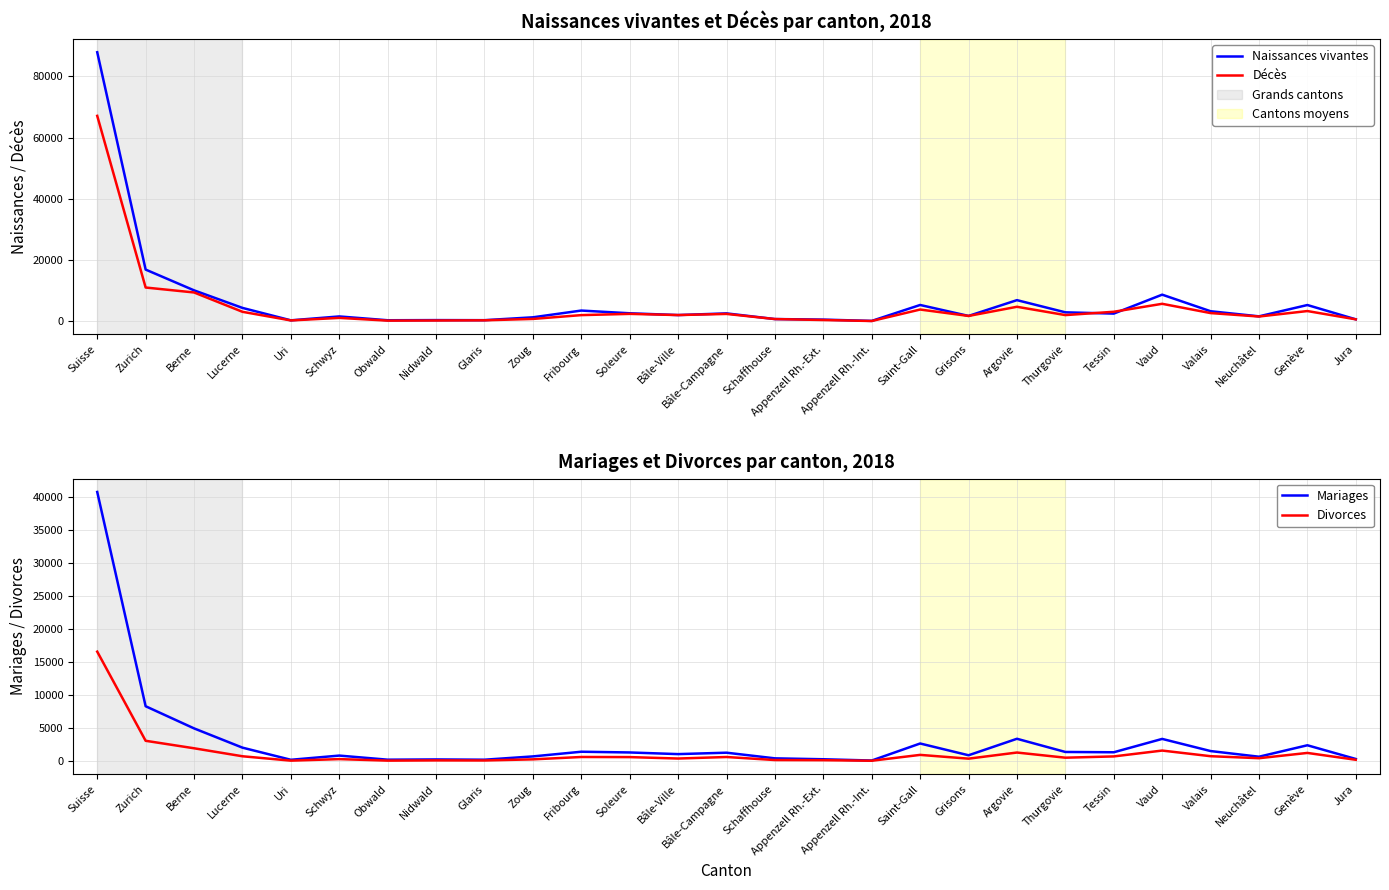

What is the maximum value for Mariages?

40716